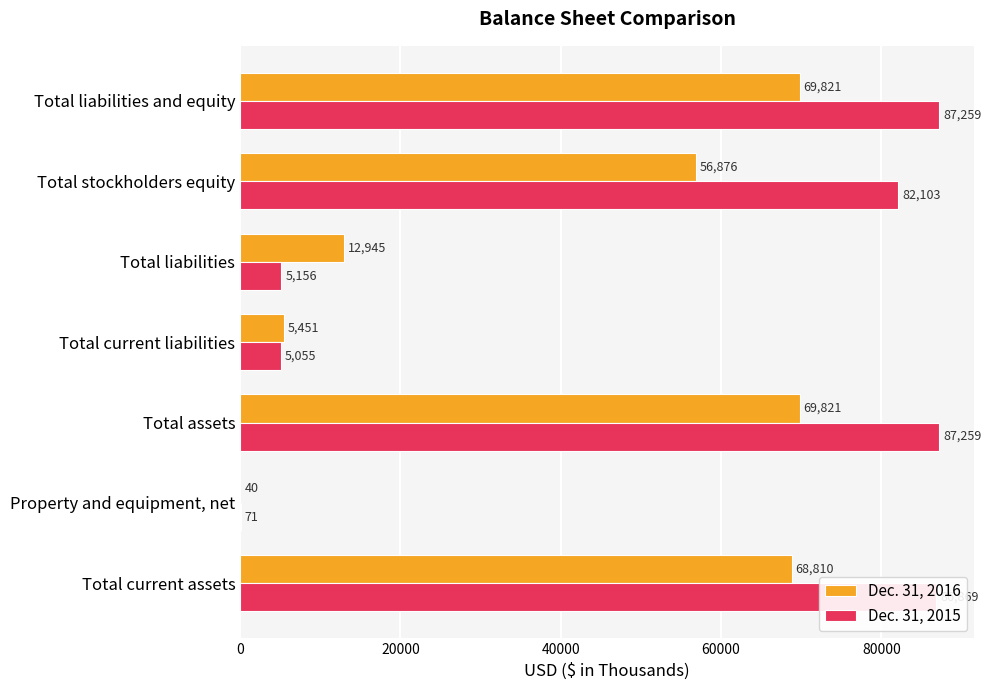

What is the maximum value for Dec. 31, 2015?

87259